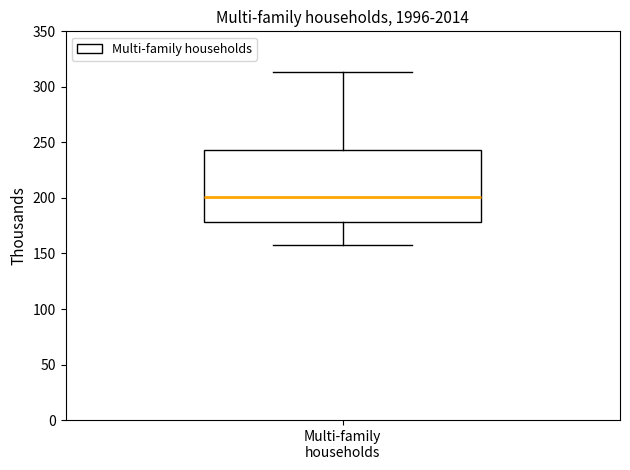

Transcribe this box plot: give where the median line is, the range the box spans, and where the two whiskers end, as read against the y-axis. The values are not printed on the chart, so give them approximately, as read against the axis.

median 200, box 180 to 245, whiskers 160 to 315